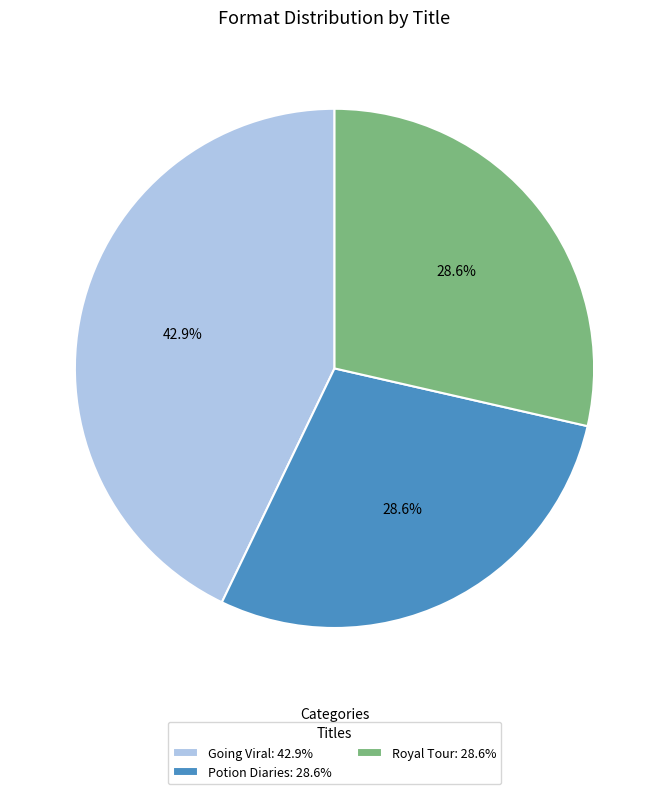

What portion of the pie excludes Royal Tour?

71.4%